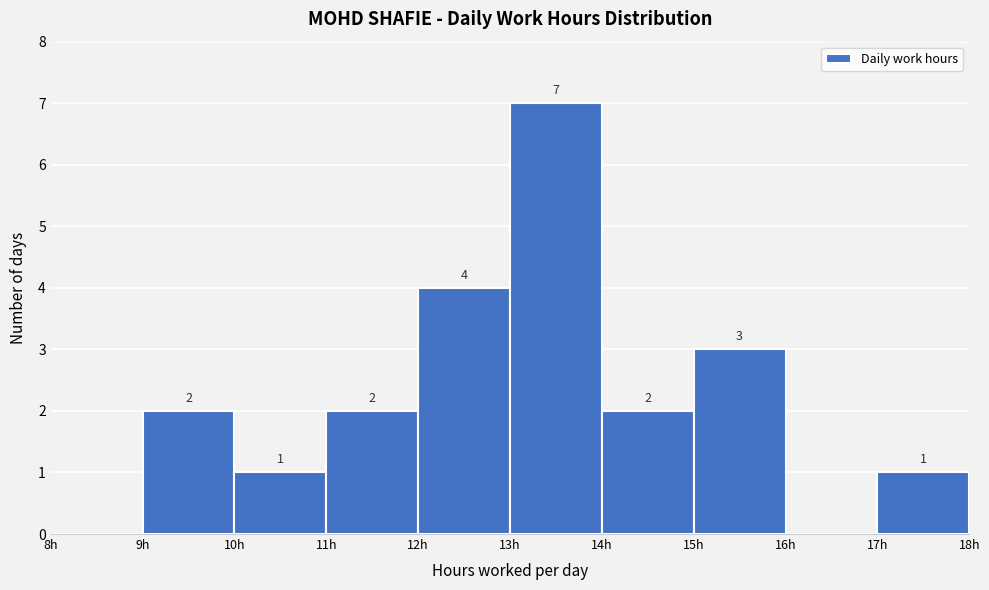

Which range on the x-axis has the tallest bar?

13 to 14